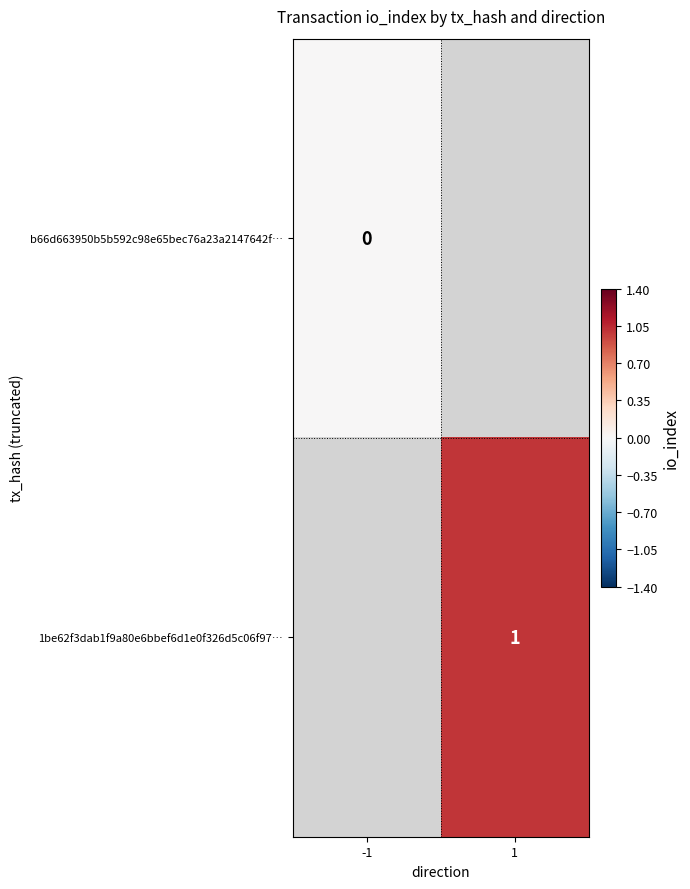

How many categories are shown in the chart?

2